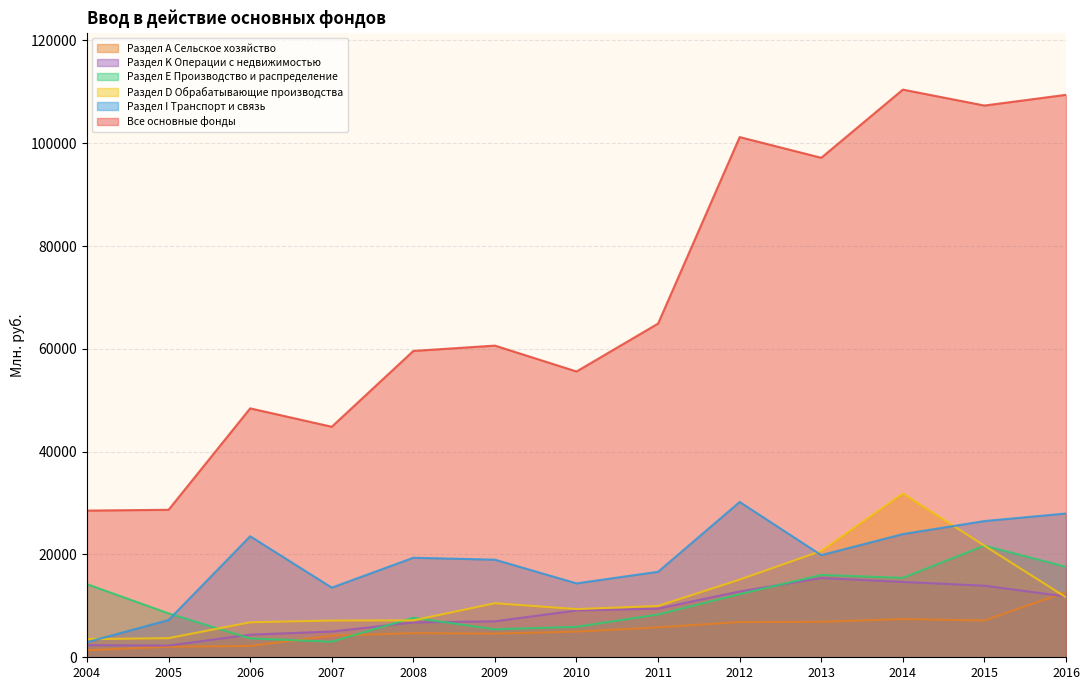

Is the value of Все основные фонды at 2011 greater than the value of Раздел А Сельское хозяйство at 2012?

Yes